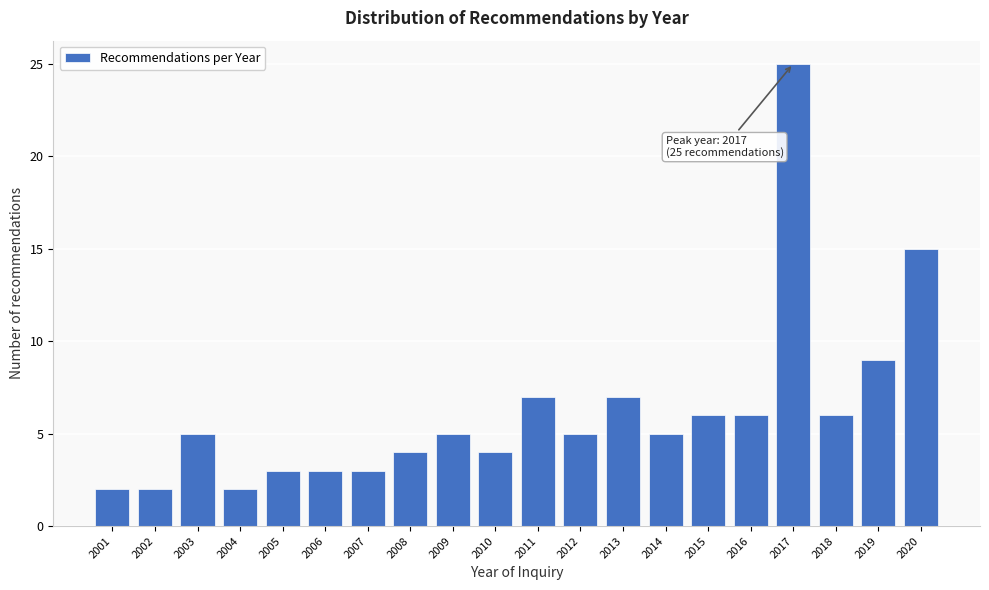

Over which range of the x-axis is the bar tallest?

2016.5 to 2017.5